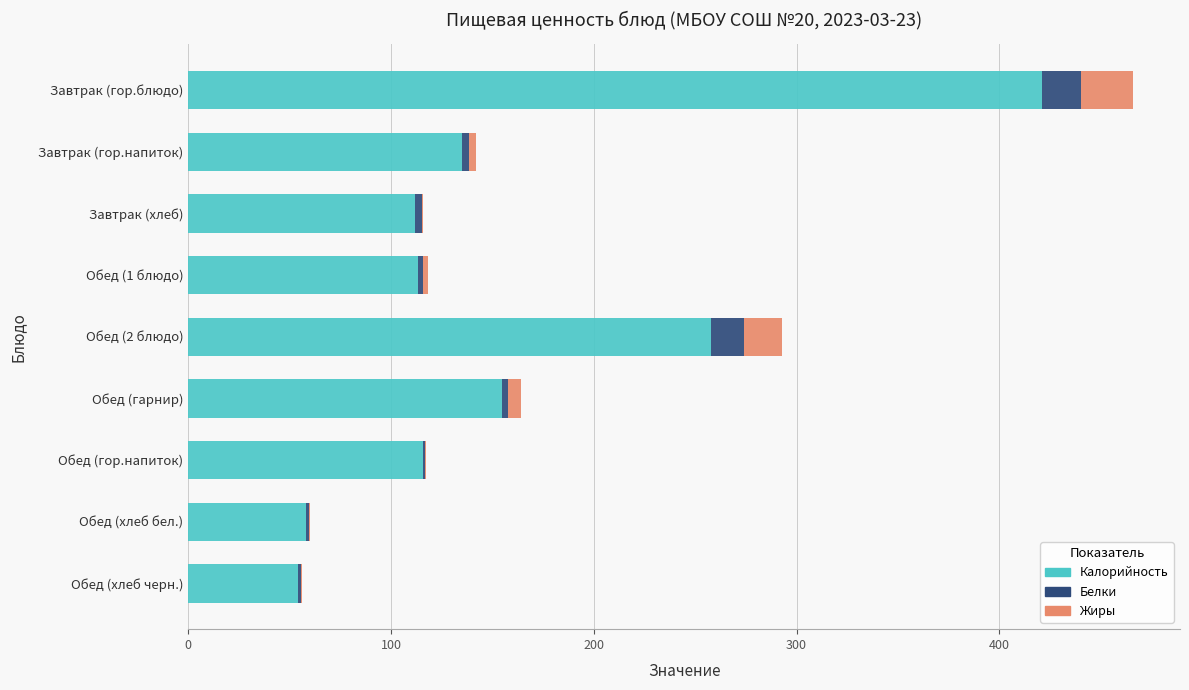

Is it true that Калорийность equals 59.9 at Обед (гарнир)?

False